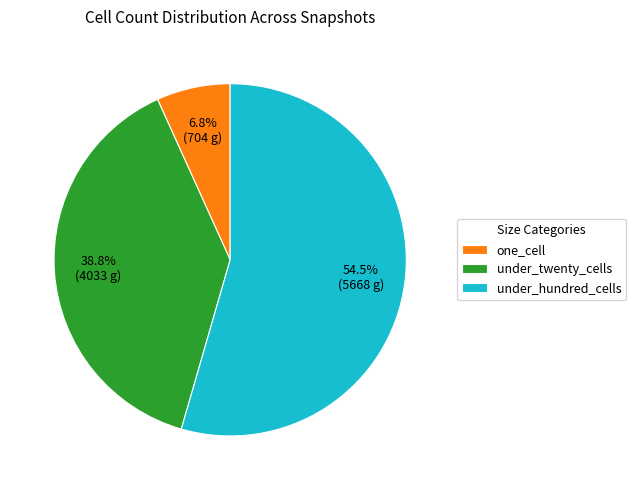

How much of the chart is everything except one_cell?

93.2%